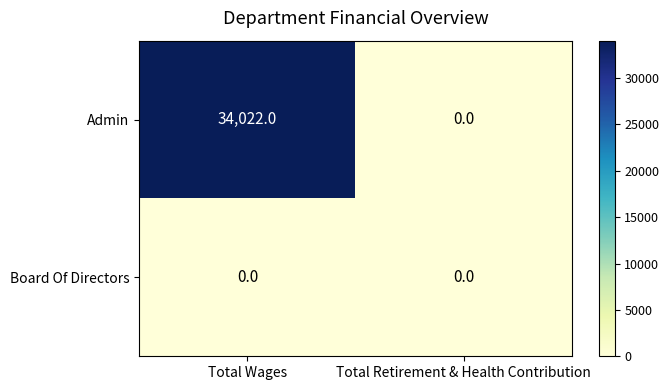

Reading right to left, extract all data points from this chart.

Admin: 0	34022
Board Of Directors: 0	0